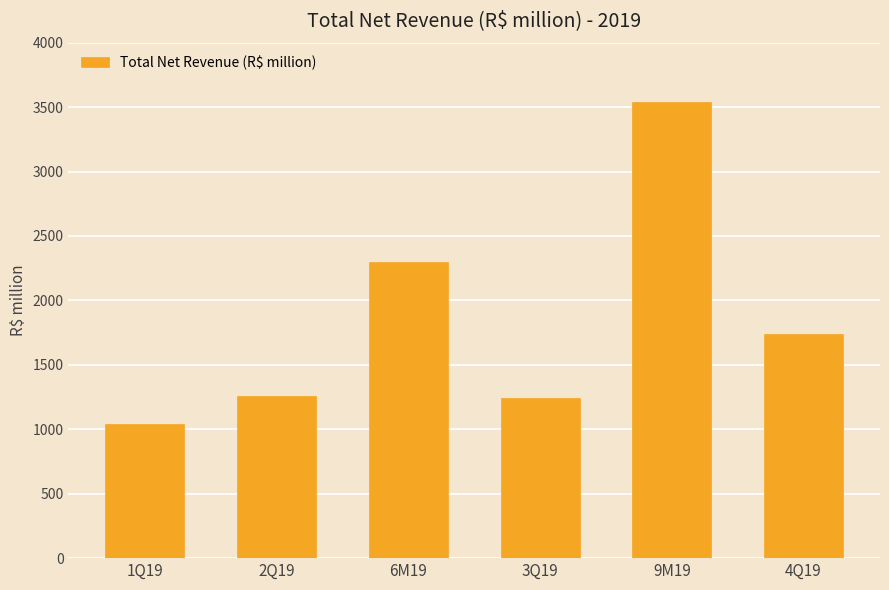

How many series are shown in this chart?

1